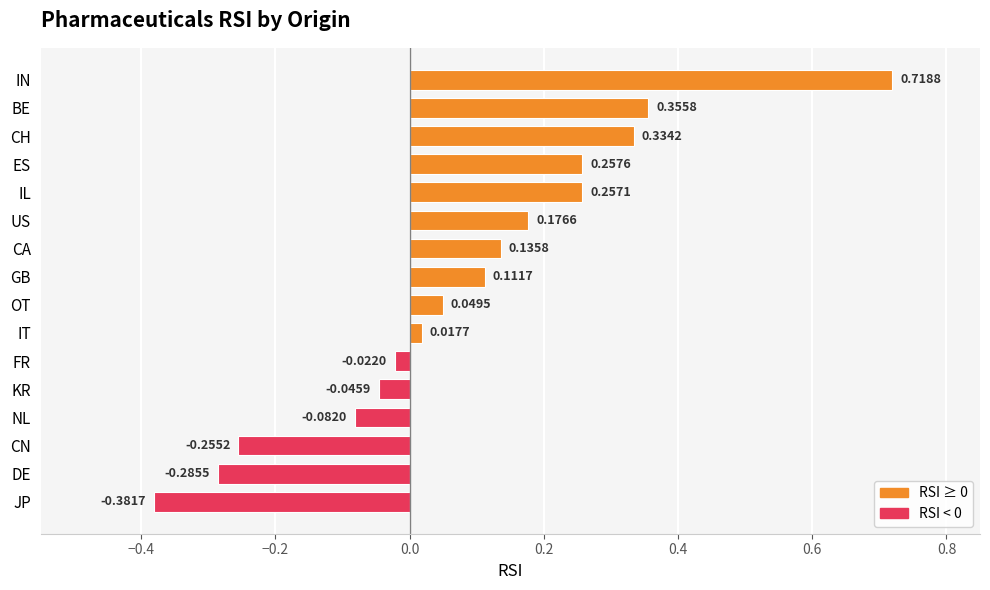

At which category does the chart reach its minimum across all series?

JP